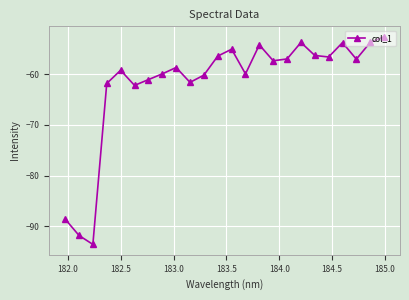

What is the value of the 24th point from the left?

-52.6